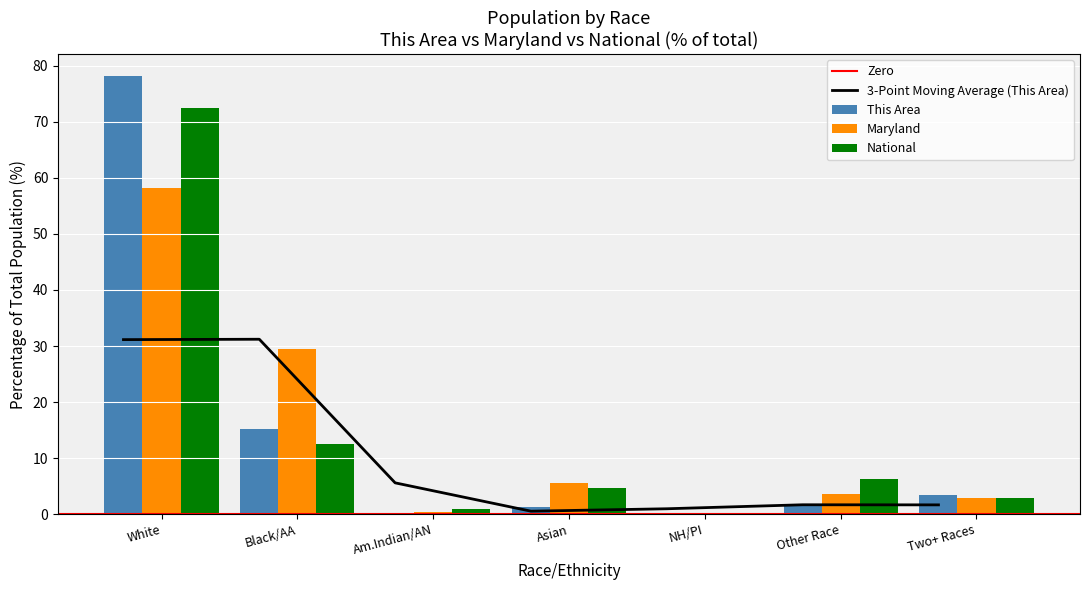

Which series has the largest total across all categories?

This Area